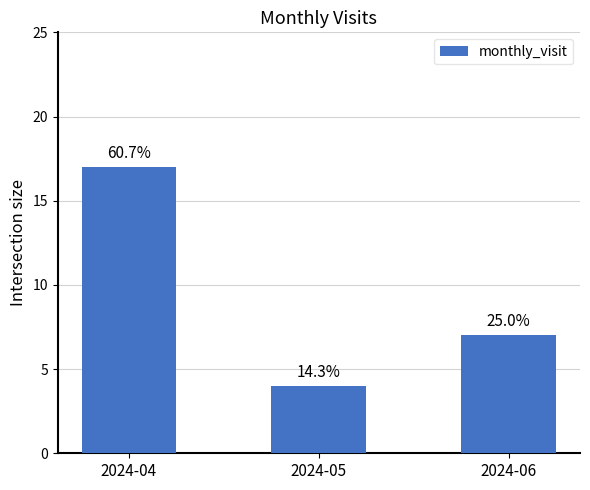

At which label is the value closest to 10?

2024-06